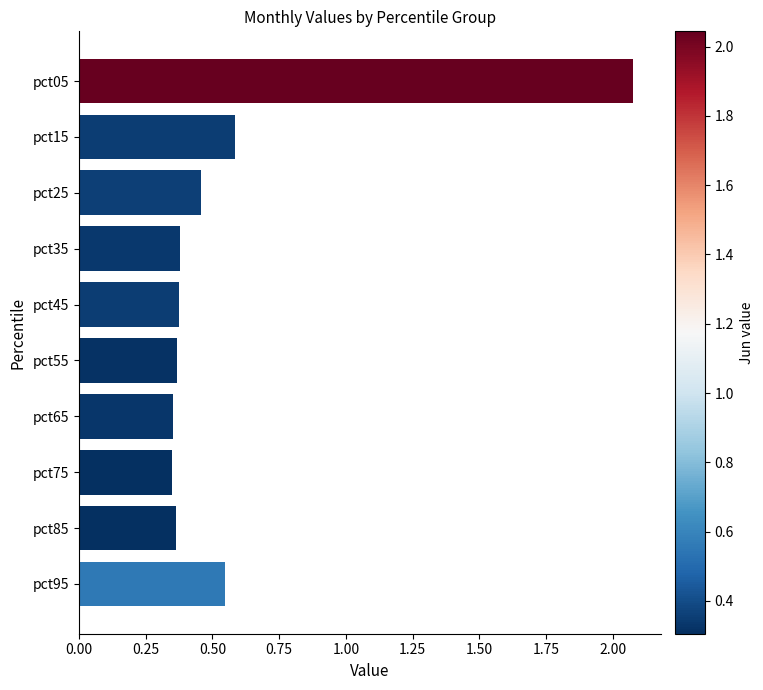

What is the average value?

0.6